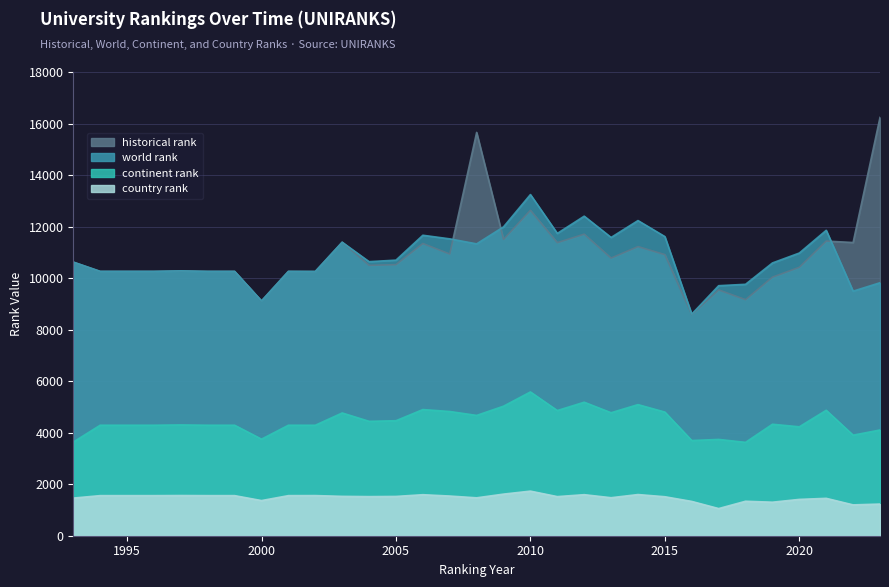

List the labels in order of world rank value, smallest first.

2016, 2000, 2022, 2017, 2018, 2023, 2002, 1994, 1995, 1996, 1998, 1999, 2001, 1997, 2019, 1993, 2004, 2005, 2020, 2008, 2003, 2007, 2013, 2015, 2006, 2011, 2021, 2009, 2014, 2012, 2010